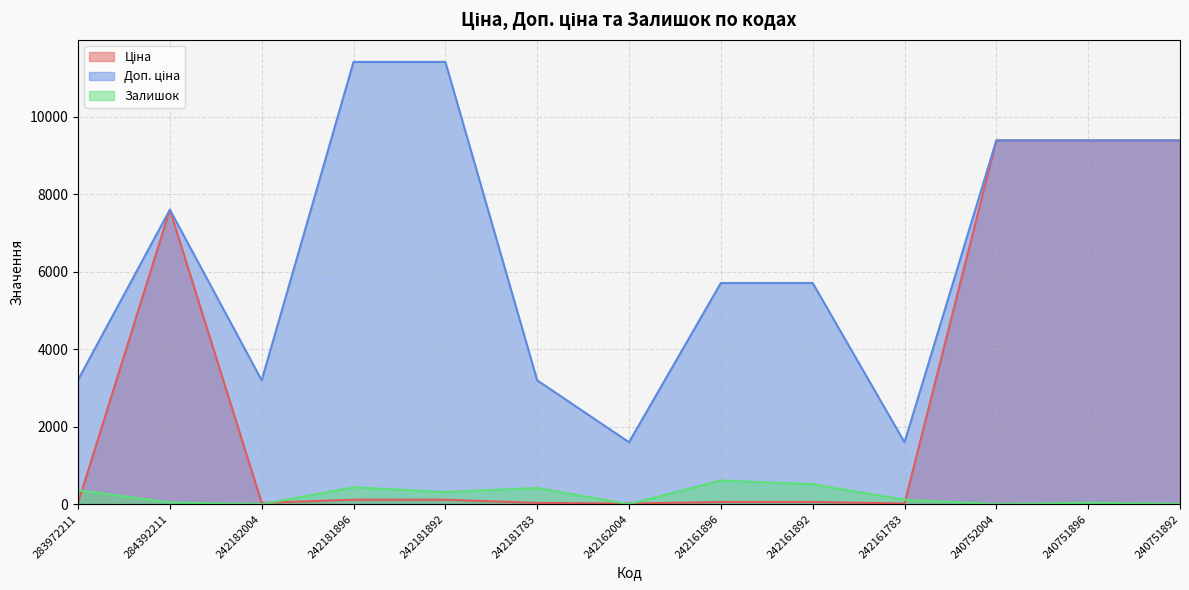

Which series changed the most between 242161783 and 240751896?

Ціна